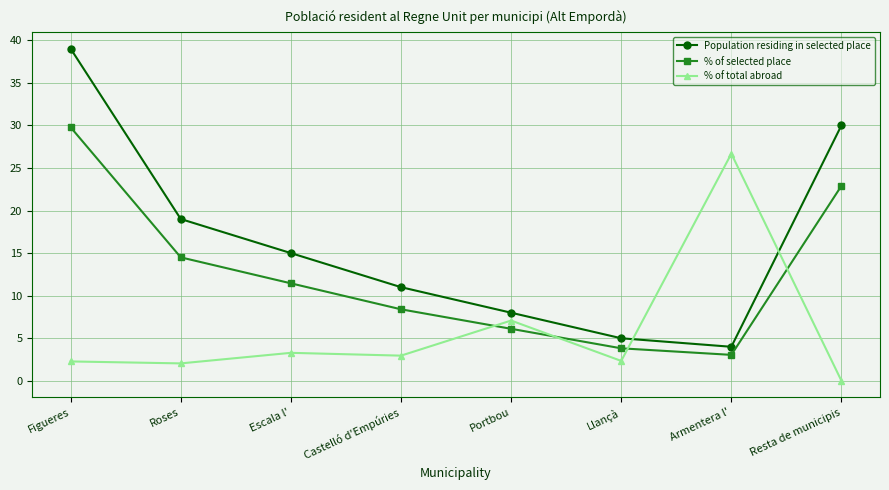

Rank the series by their maximum value, from highest to lowest.

Population residing in selected place, % of selected place, % of total abroad